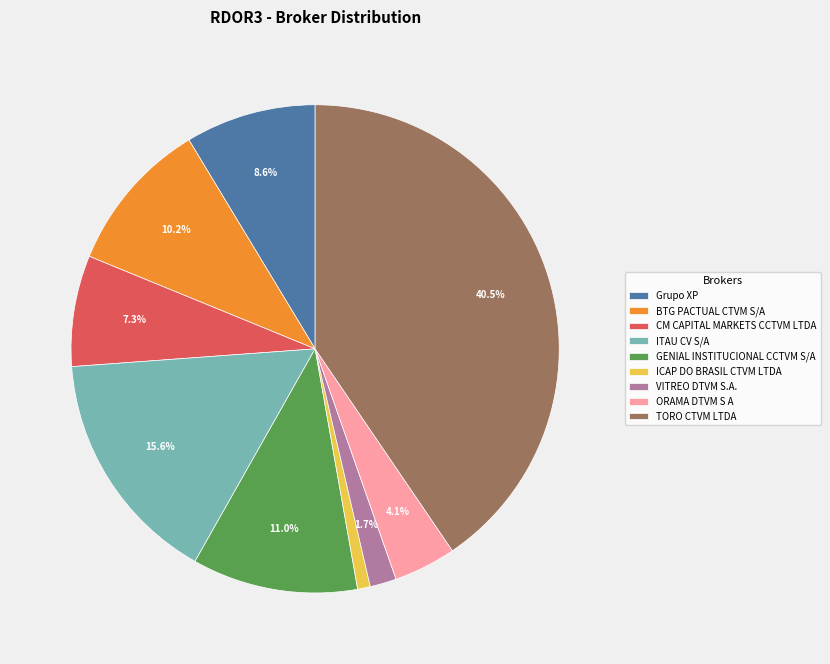

How many segments does this pie chart have?

9